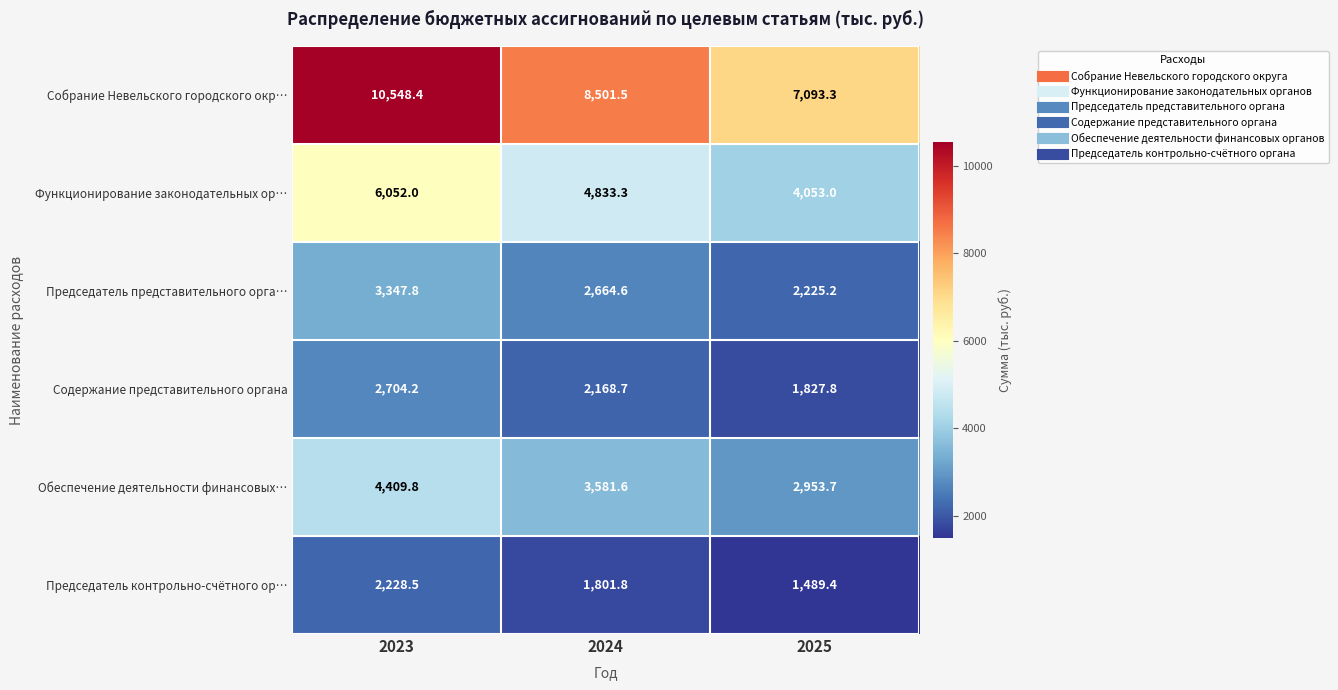

Count the number of data series in this chart.

6